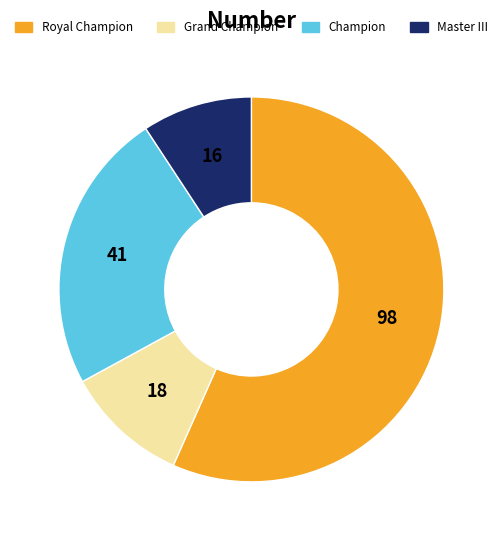

True or false: Champion accounts for 24% of the total.

True